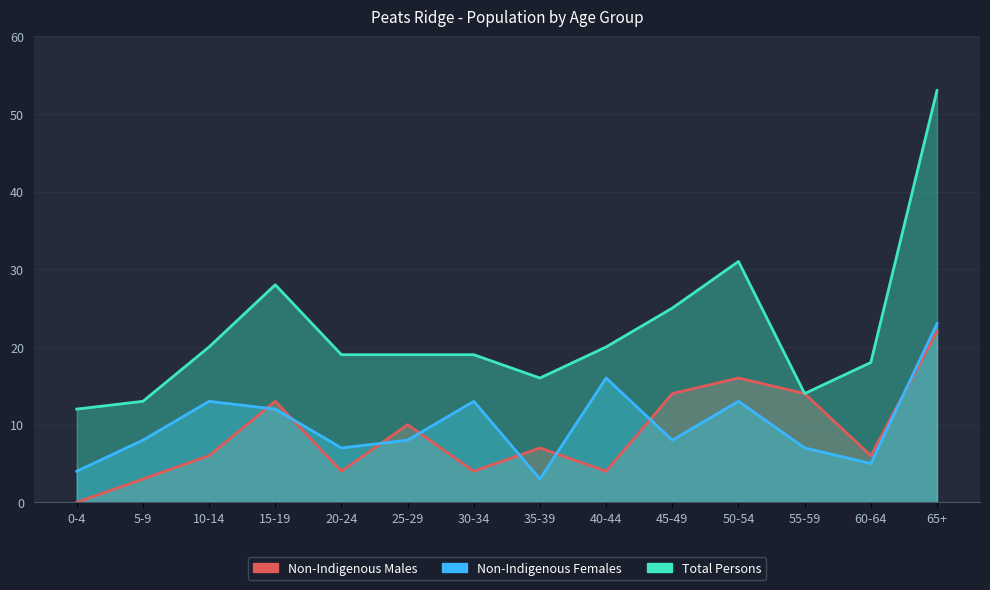

At which category does the chart reach its peak across all series?

65+